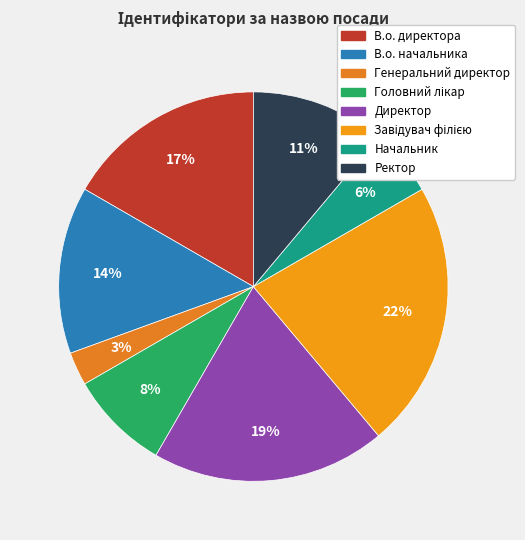

Combined, what portion of the pie is Начальник and Завідувач філією?

27.8%